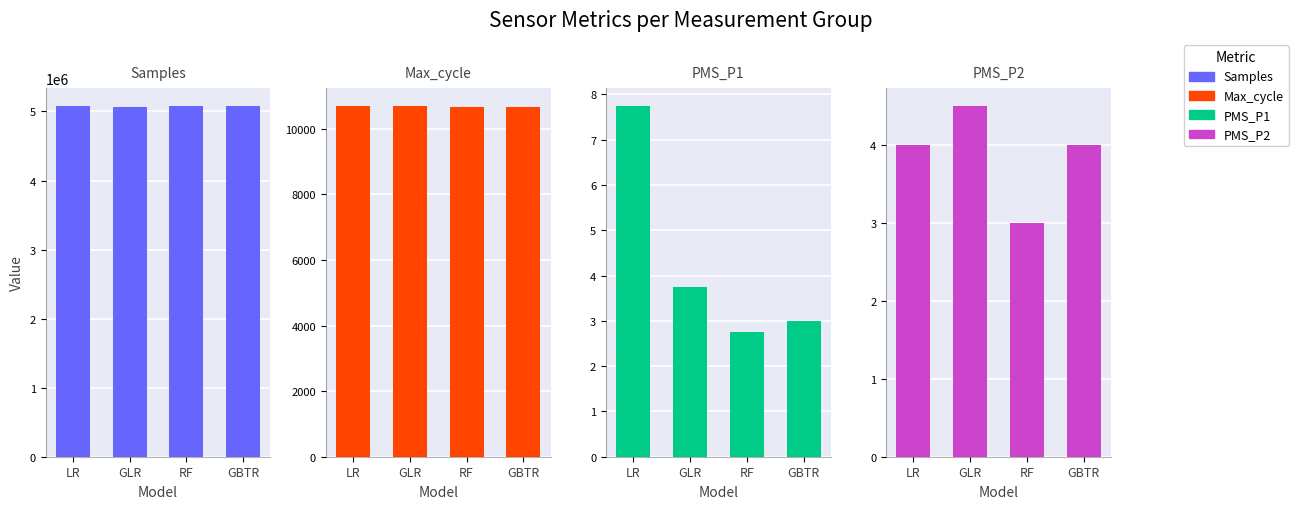

What is the greatest value displayed?

5083734.0